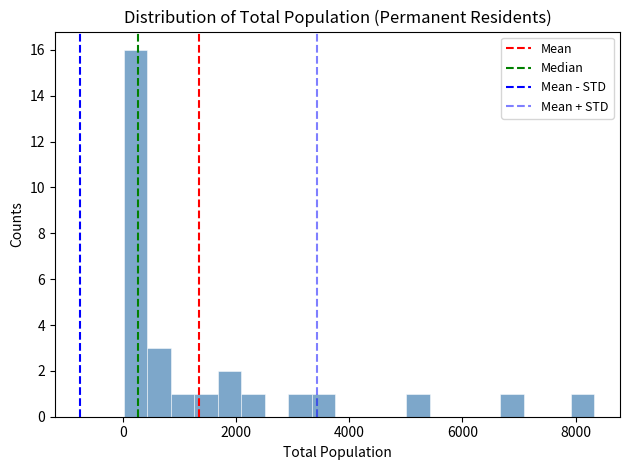

Around what value on the x-axis is the tallest bar? Give the approximate position of its centre, as read against the axis.

200